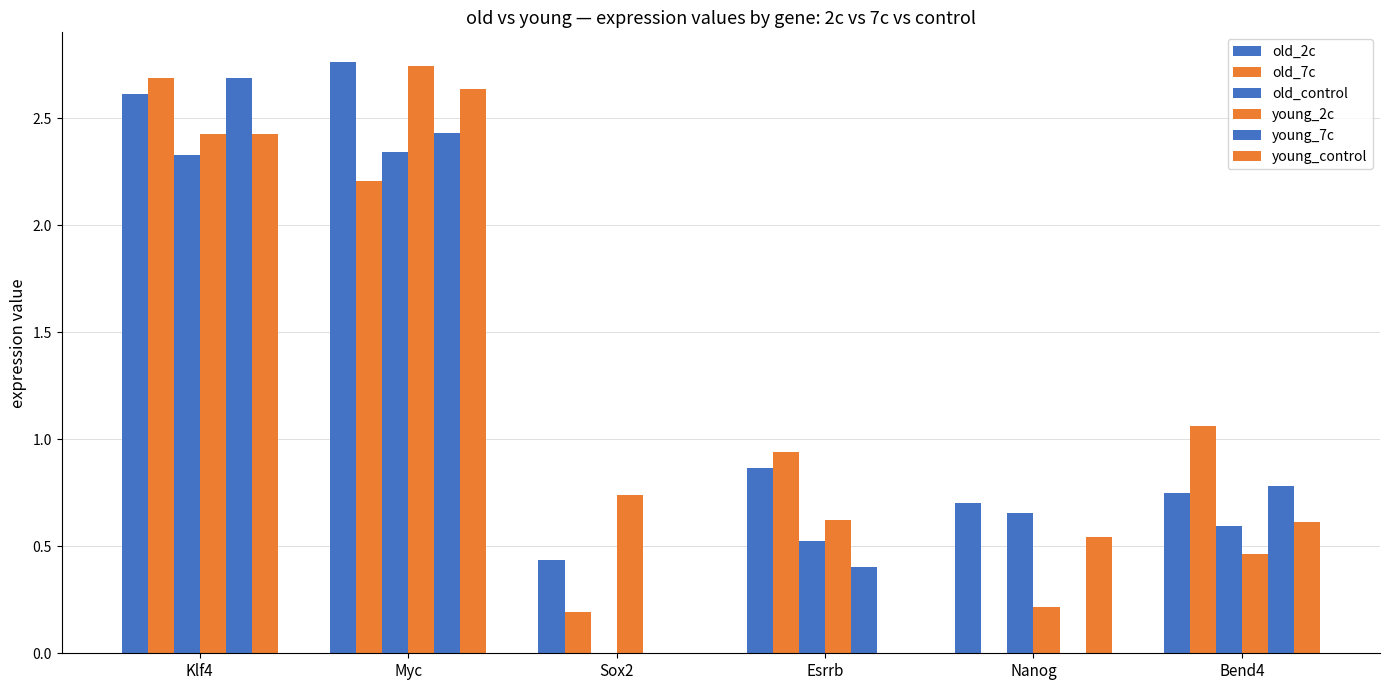

What is the total value across all series at Klf4?

15.2